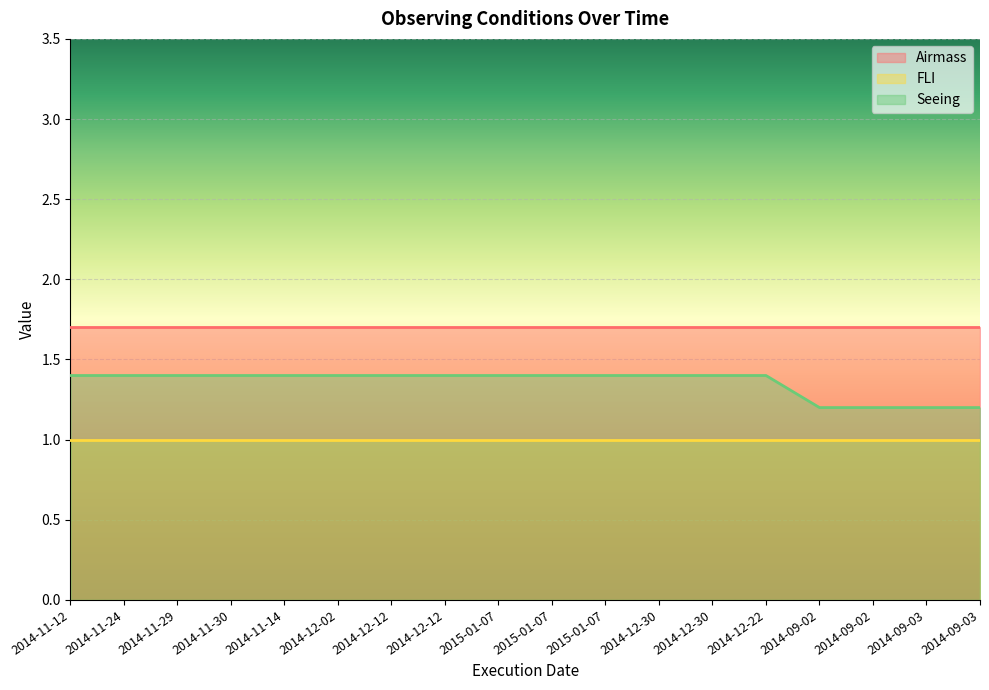

True or false: FLI and Airmass intersect in this chart.

False